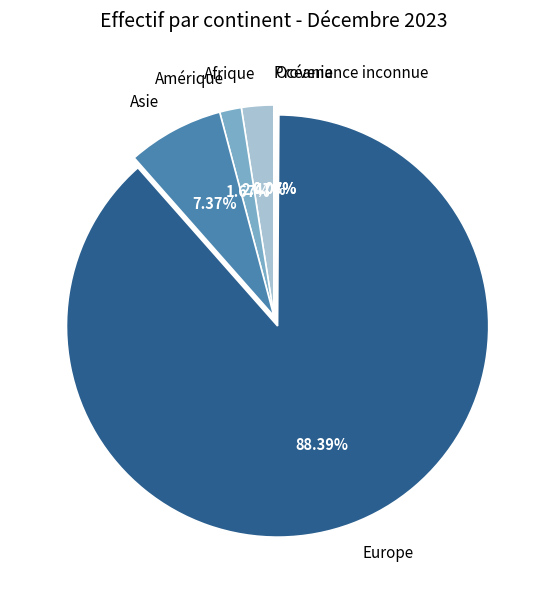

What is the ratio of the value at Afrique to the value at Asie?

0.3